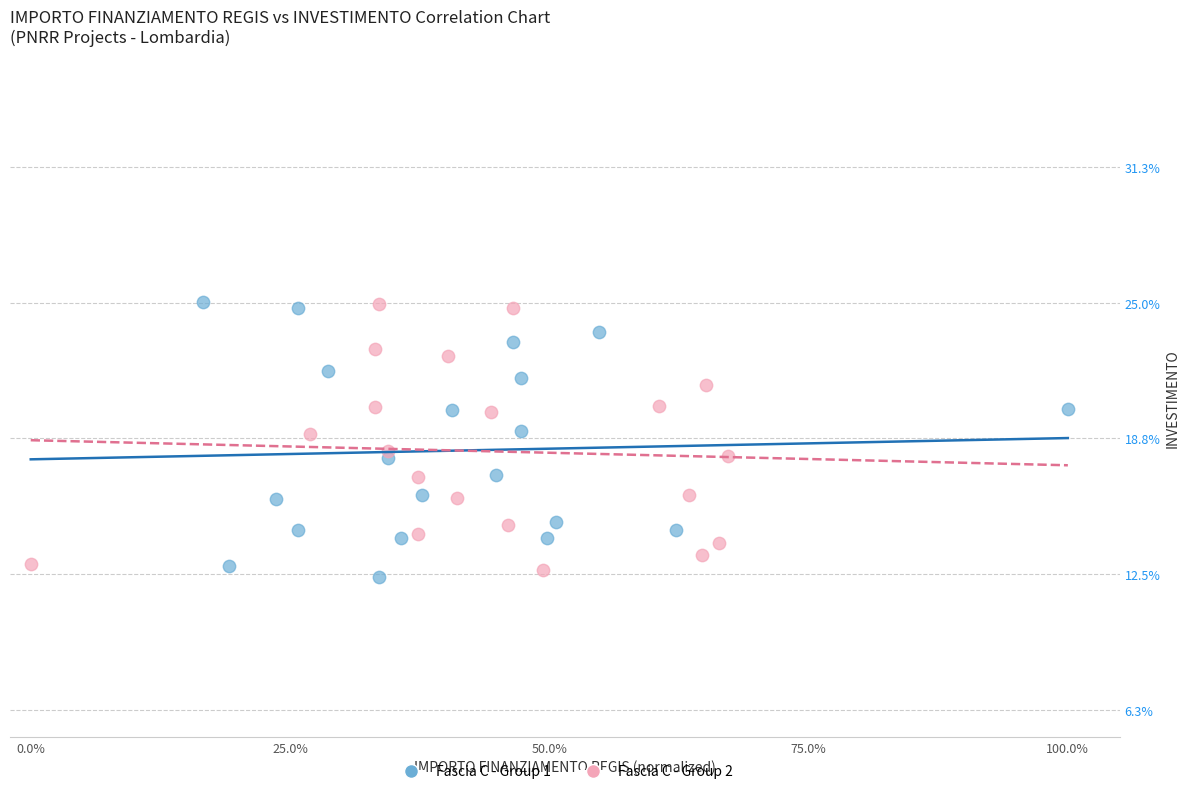

What are all the series names shown in the legend?

Fascia C - Group 1, Fascia C - Group 2